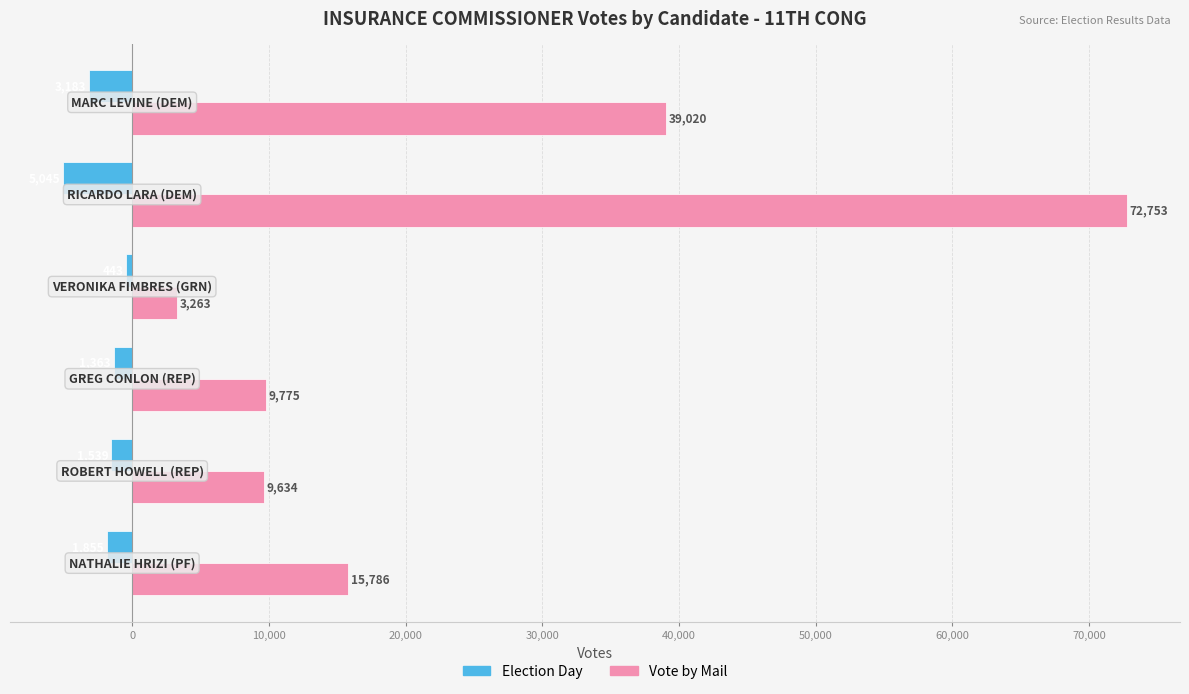

List the series in order of their peak value, lowest first.

Election Day, Vote by Mail